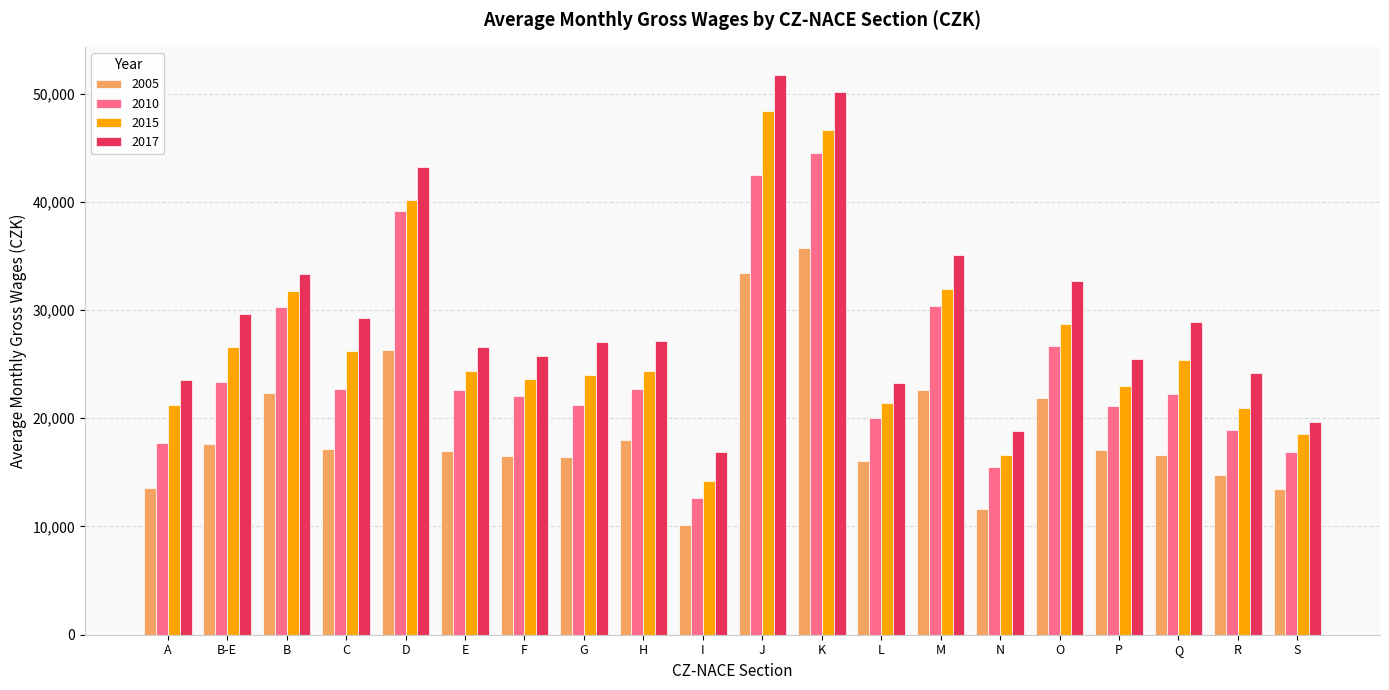

What is the average value of the 2015 series?

26912